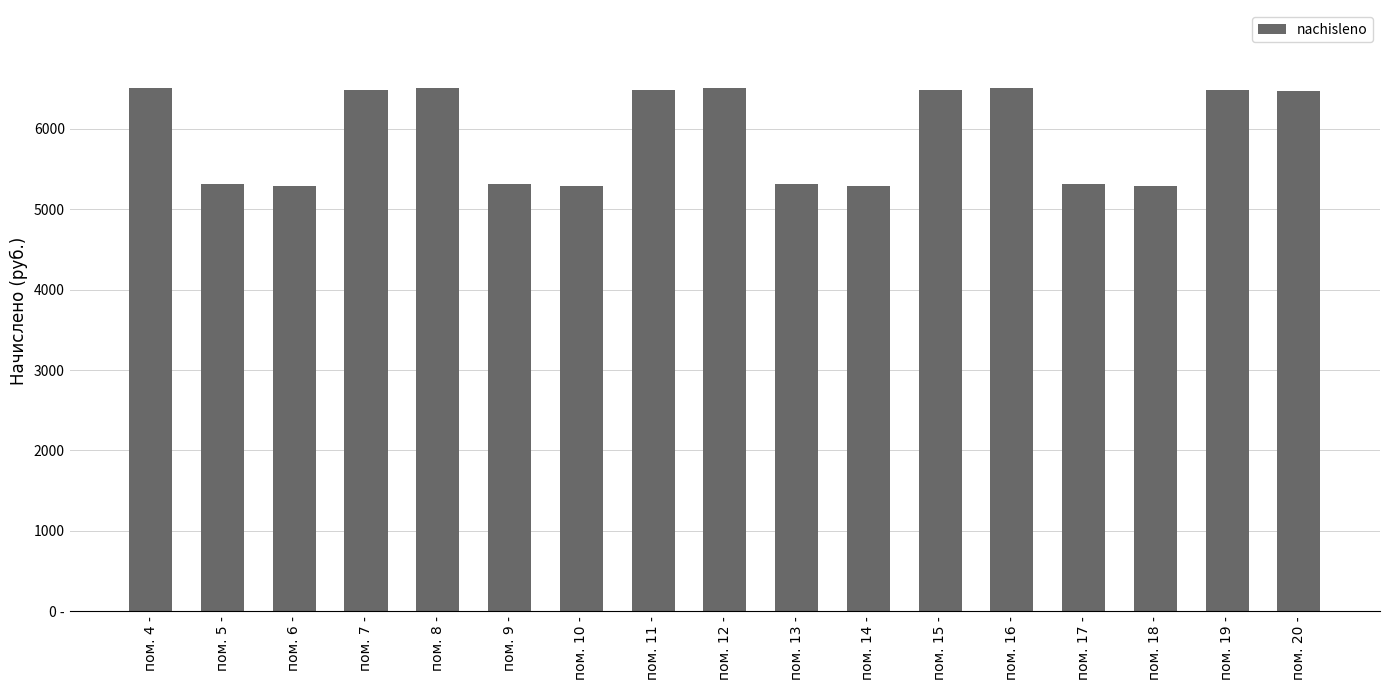

What is the label of the 9th bar from the left?

пом. 12 -